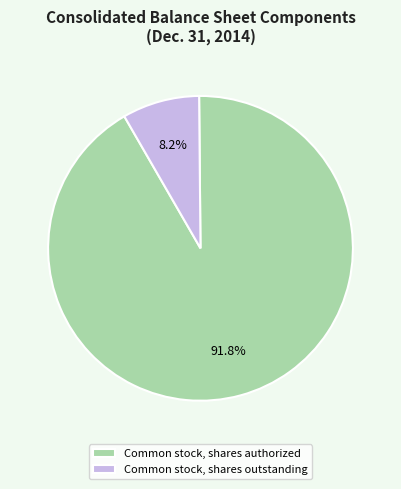

What is the largest slice in the pie chart?

Common stock, shares authorized